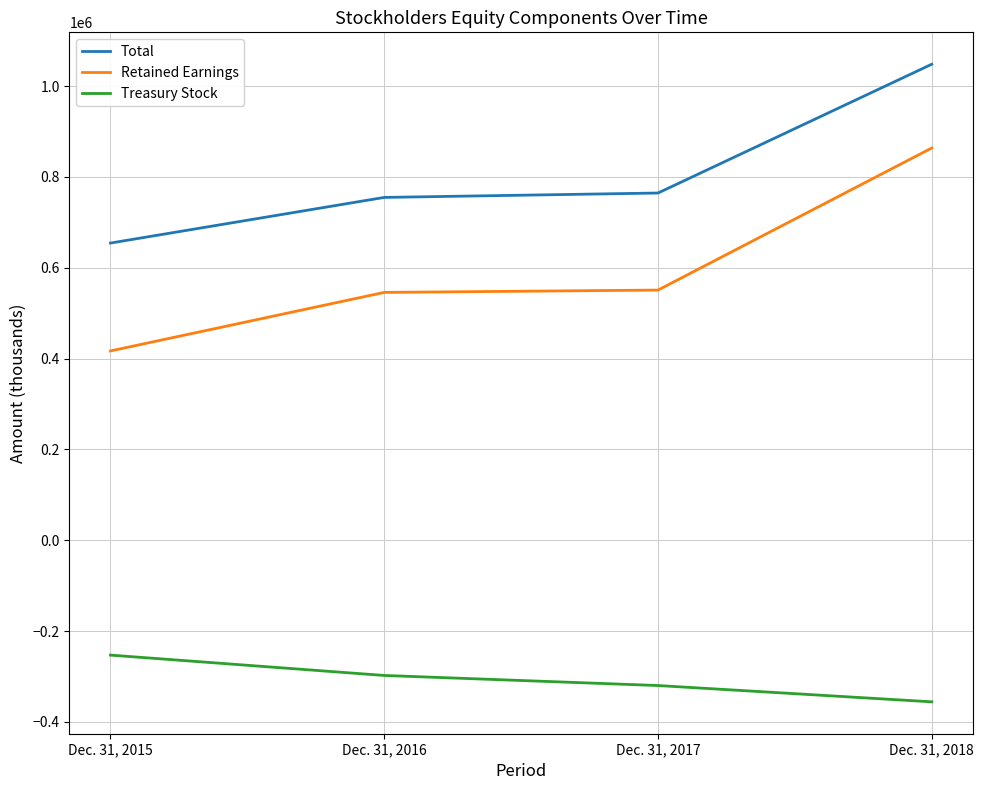

What is the difference between the maximum and minimum values in the Total series?

393831